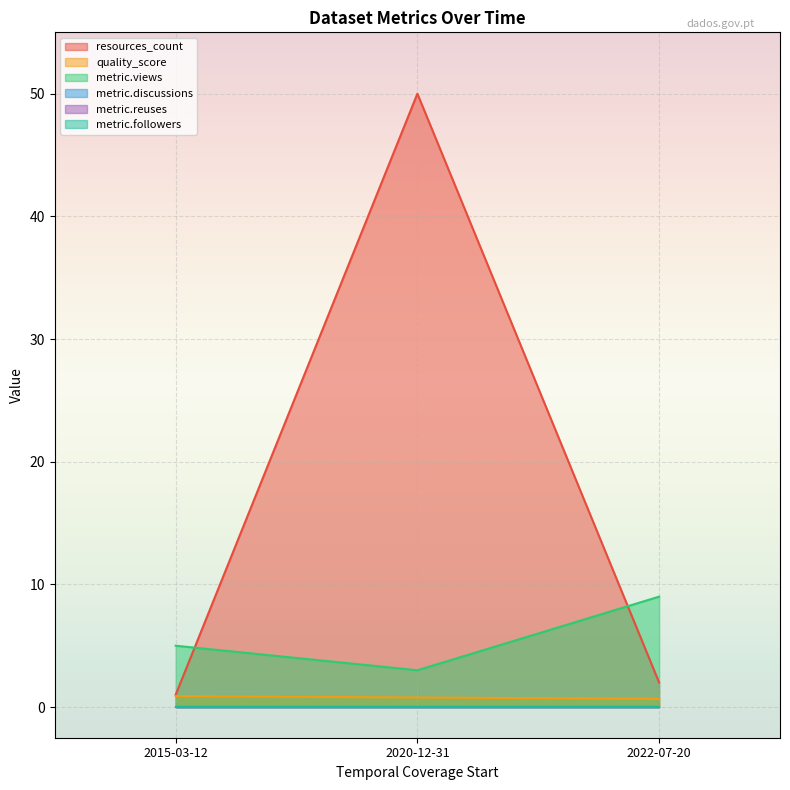

Is the value of metric.followers at 2020-12-31 greater than the value of metric.discussions at 2020-12-31?

No